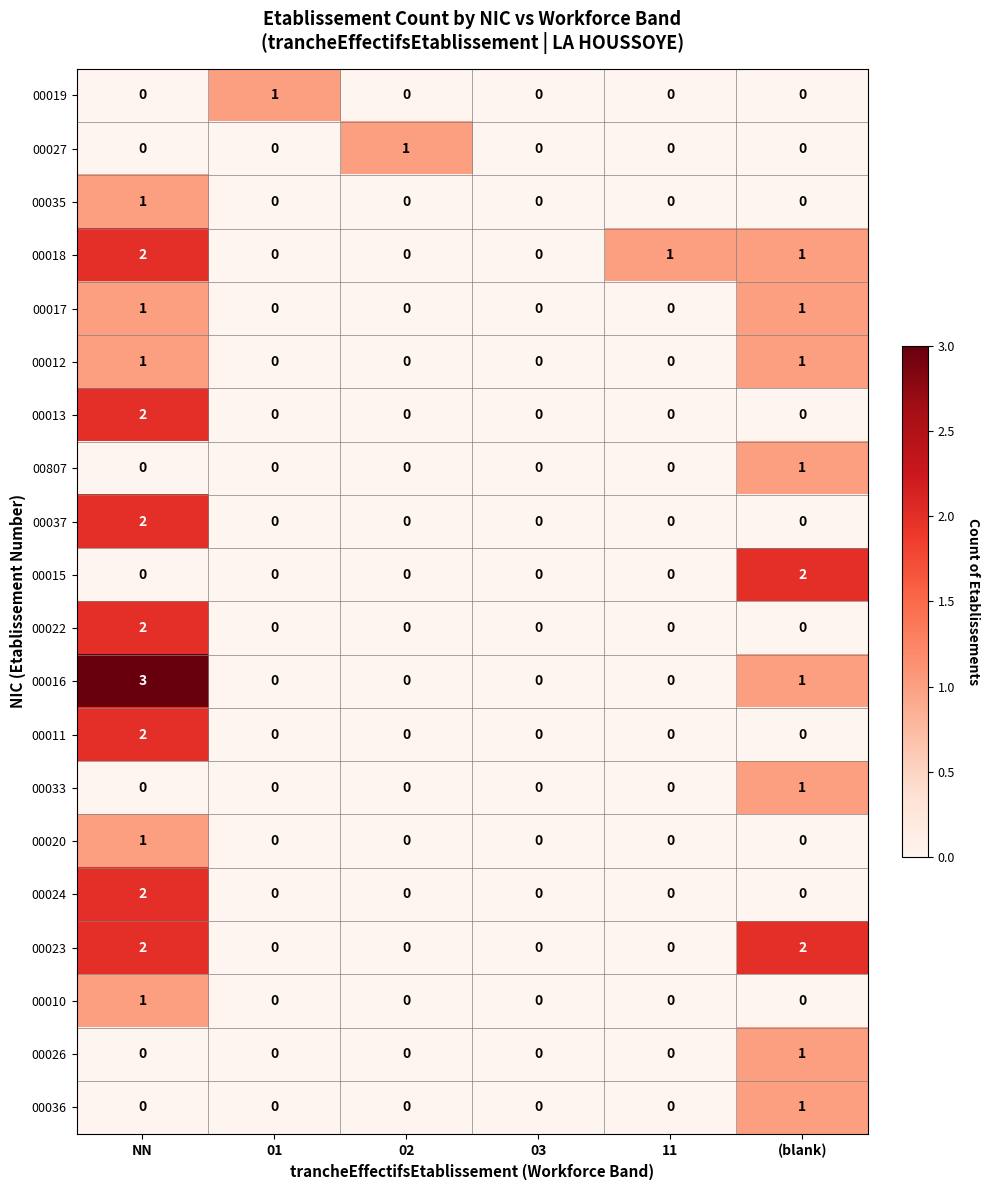

At which category is the sum across all series the highest?

NN